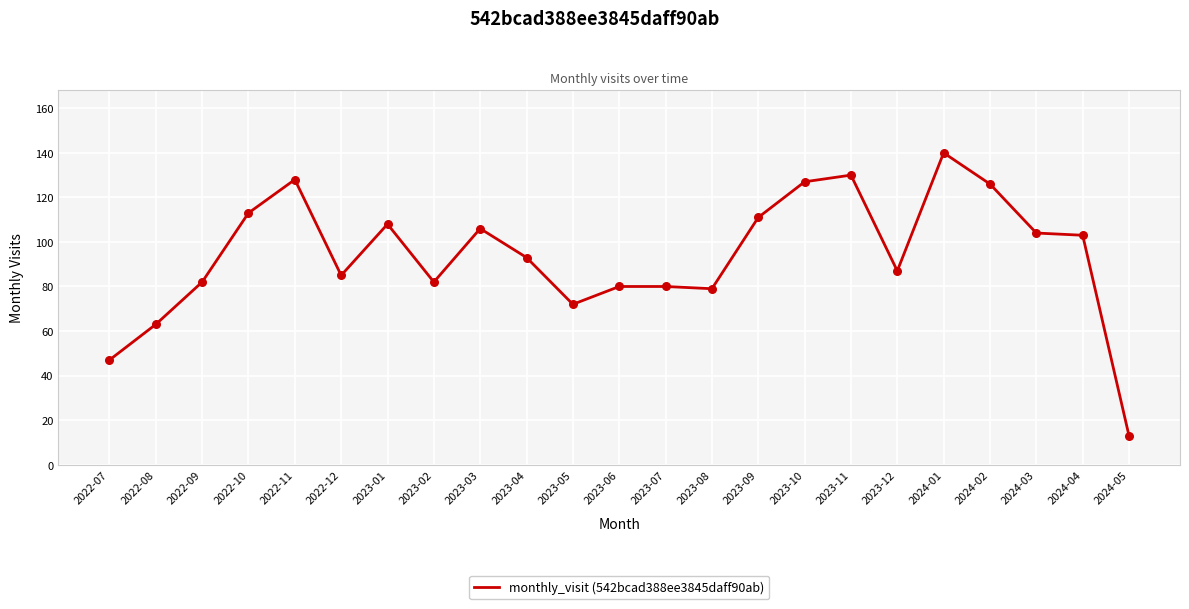

Approximately how many times larger is the value at 2024-03 compared to 2024-04?

1.0